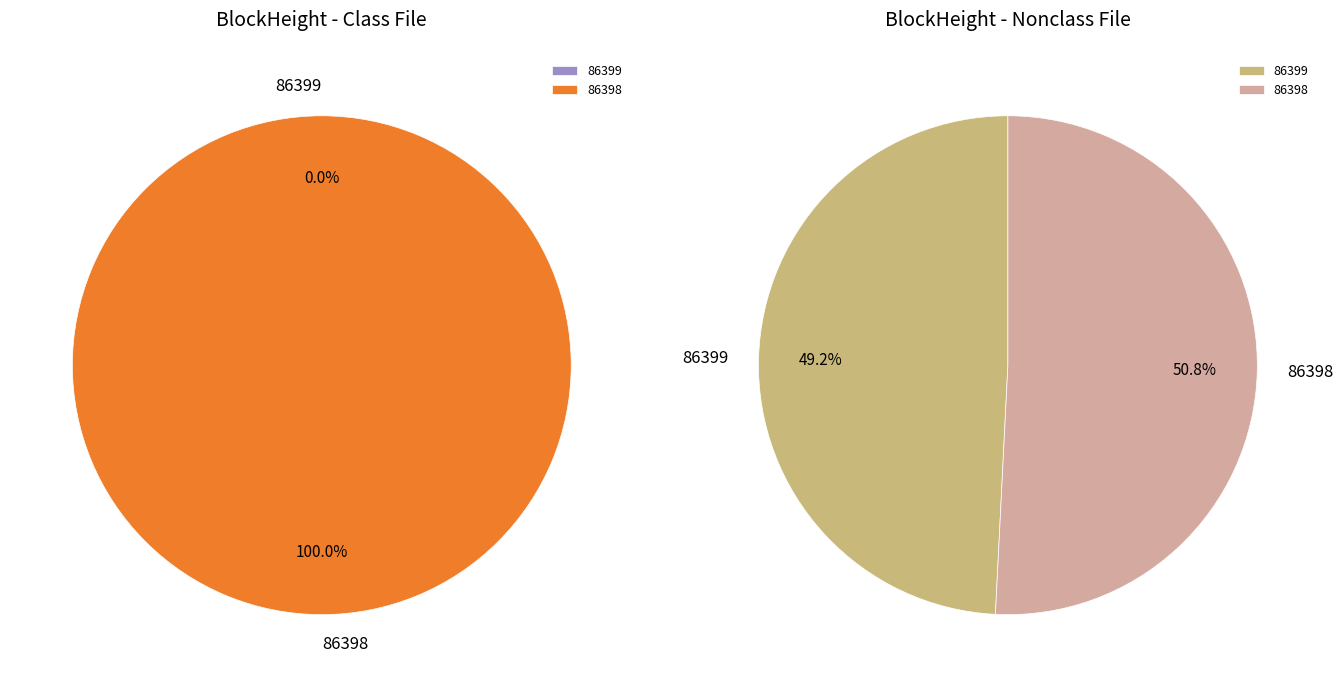

Which category has the smallest portion of the pie?

86399